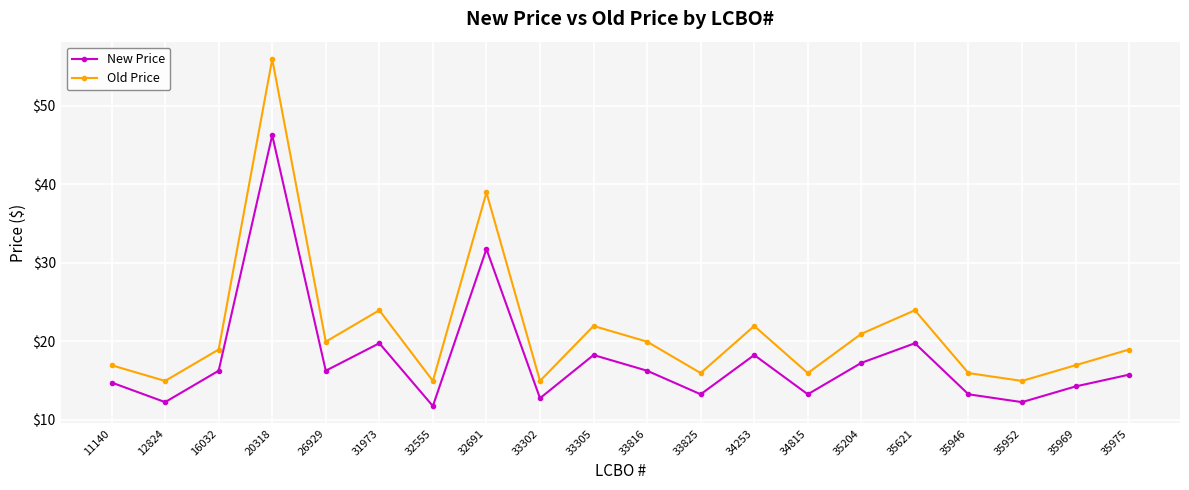

True or false: New Price has more than 1 points higher than both neighbors.

True